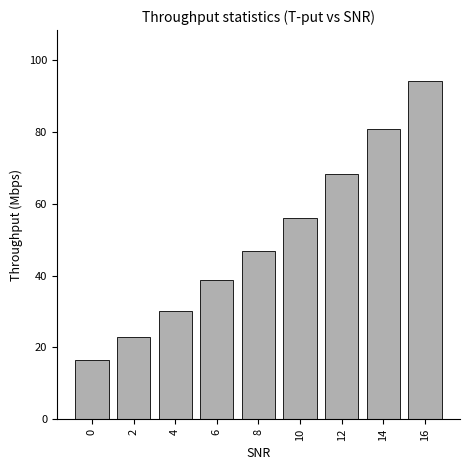

List the labels in order of value, smallest first.

0, 2, 4, 6, 8, 10, 12, 14, 16